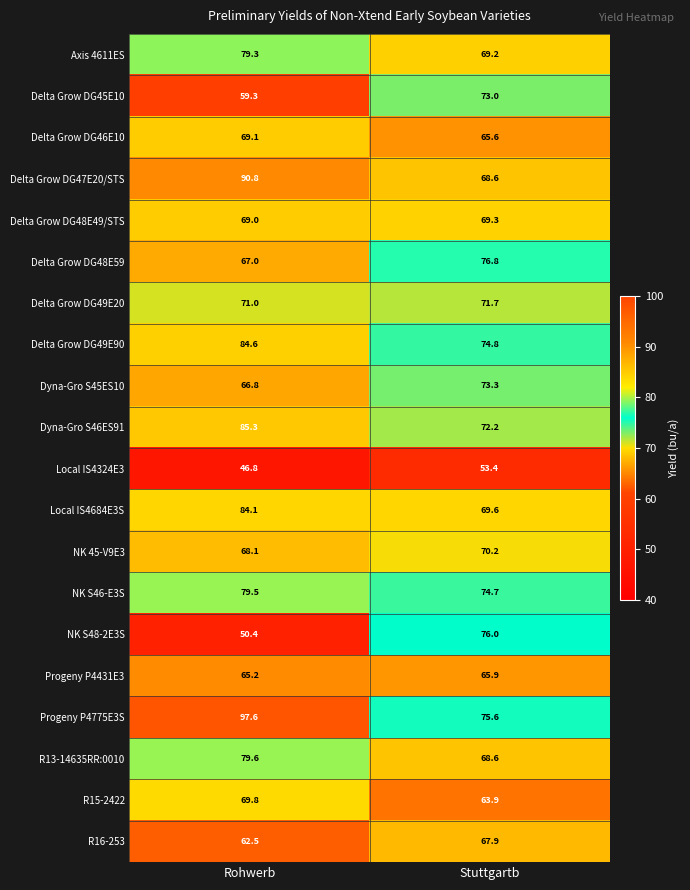

At Rohwerb, list the series in order from largest to smallest.

Progeny P4775E3S, Delta Grow DG47E20/STS, Dyna-Gro S46ES91, Delta Grow DG49E90, Local IS4684E3S, R13-14635RR:0010, NK S46-E3S, Axis 4611ES, Delta Grow DG49E20, R15-2422, Delta Grow DG46E10, Delta Grow DG48E49/STS, NK 45-V9E3, Delta Grow DG48E59, Dyna-Gro S45ES10, Progeny P4431E3, R16-253, Delta Grow DG45E10, NK S48-2E3S, Local IS4324E3